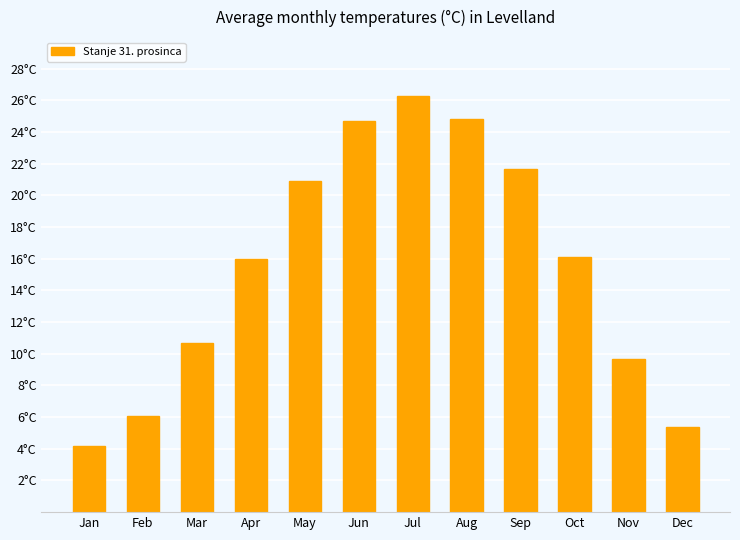

What is the change in value from Nov to Dec?

-4.3